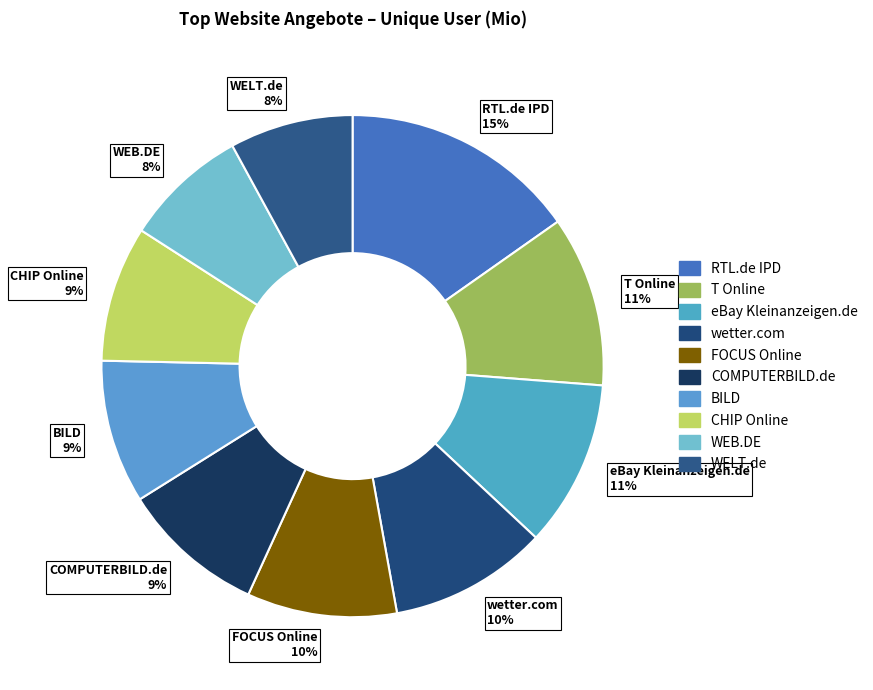

To the nearest percent, what is the difference between the largest and smallest slice percentages?

7%